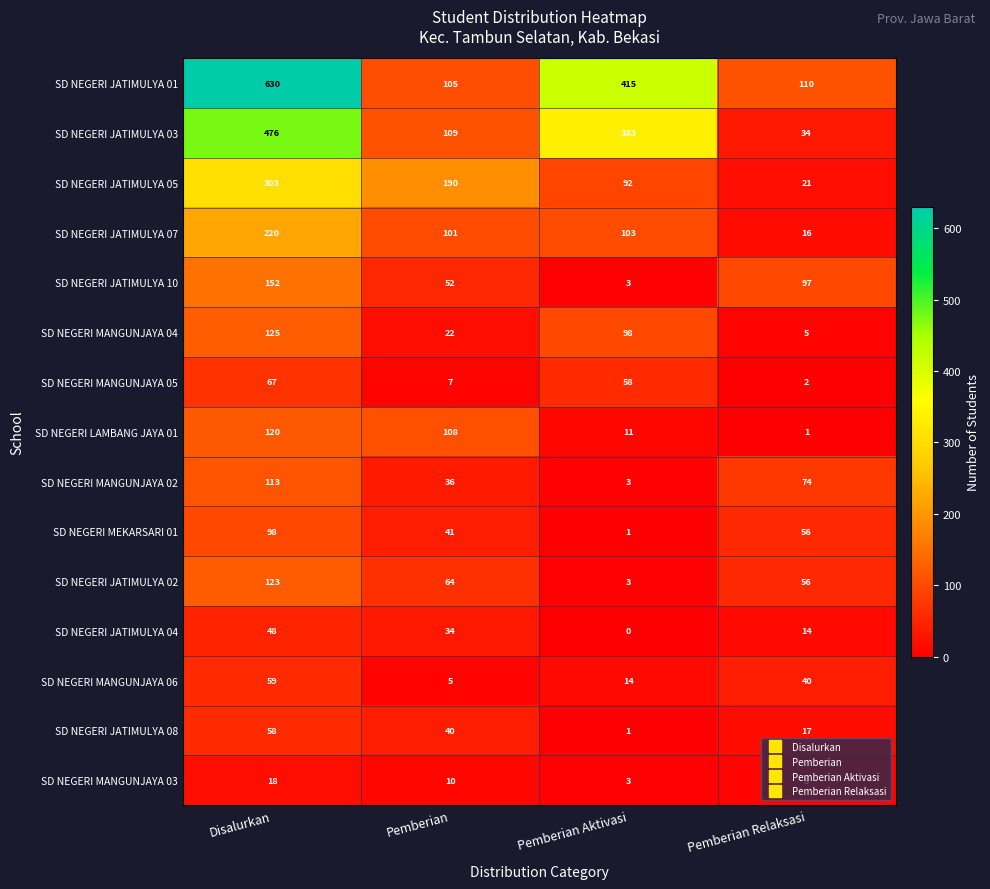

Where is SD NEGERI JATIMULYA 01 nearest to the value 367?

Pemberian Aktivasi